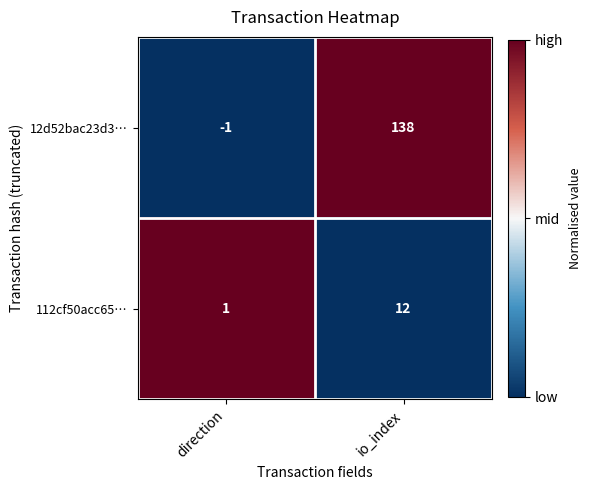

At which category is the sum across all series the highest?

io_index